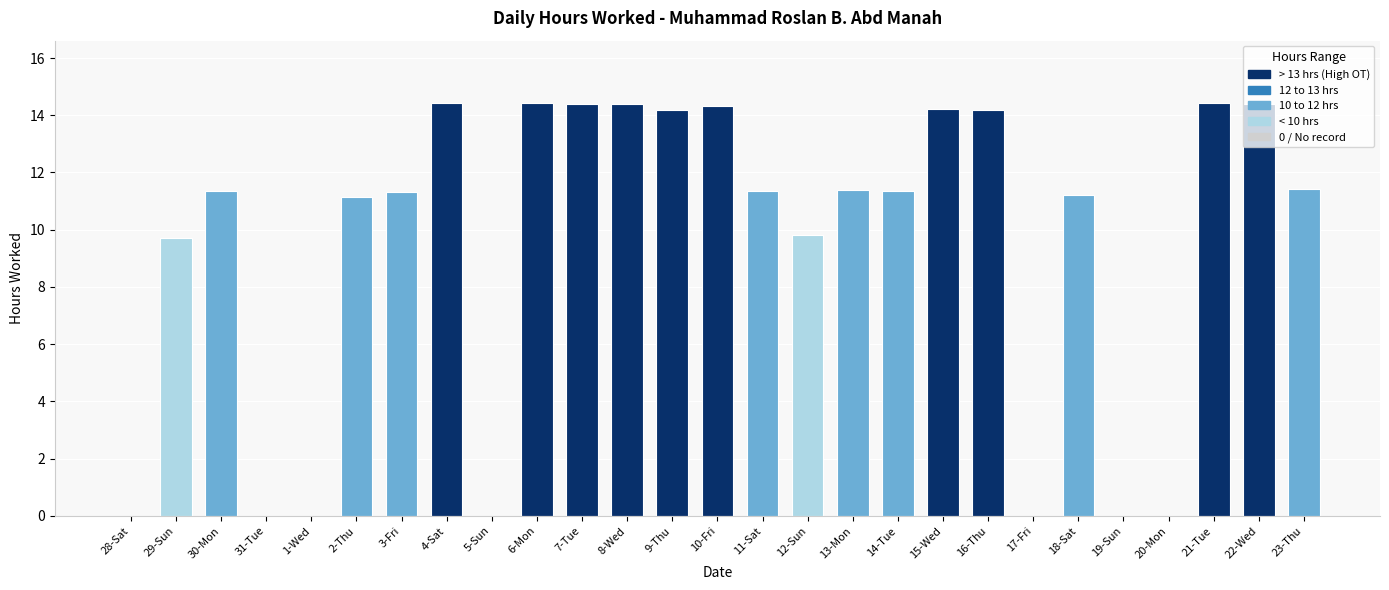

What is the maximum value shown in the chart?

14.4